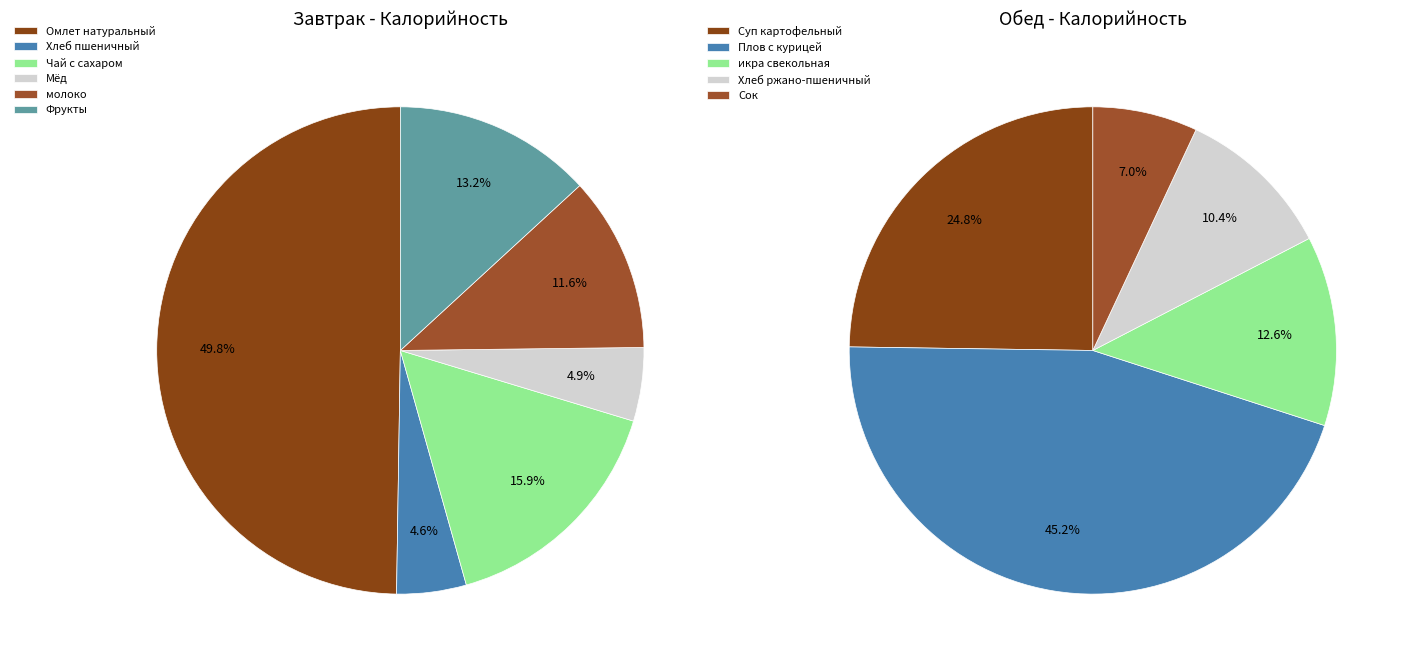

Which slice is the largest?

Омлет натуральный